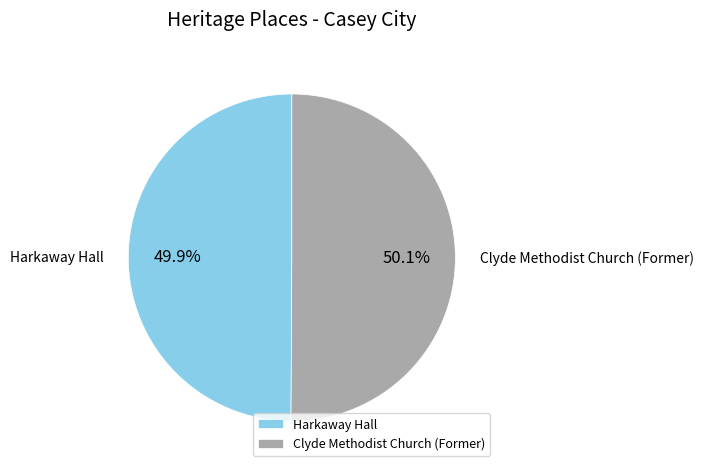

Approximately how many times larger is the value at Harkaway Hall compared to Clyde Methodist Church (Former)?

1.0